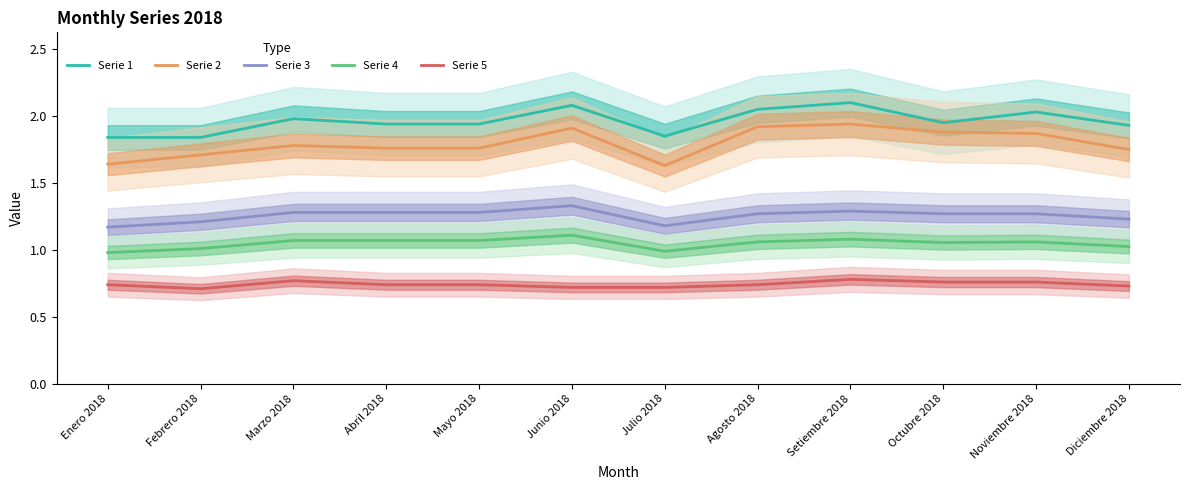

How many categories are shown in the chart?

12